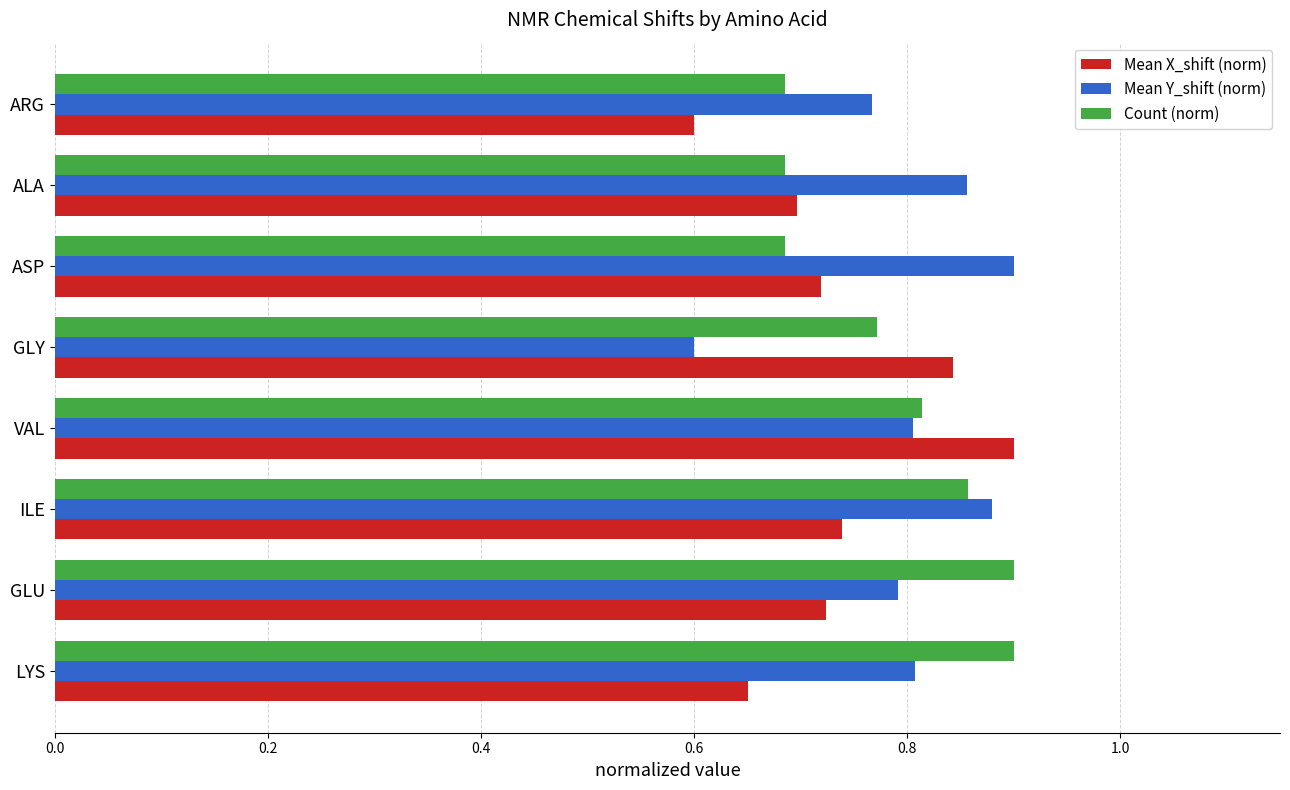

How many Mean Y_shift (norm) values are between 0 and 1?

8